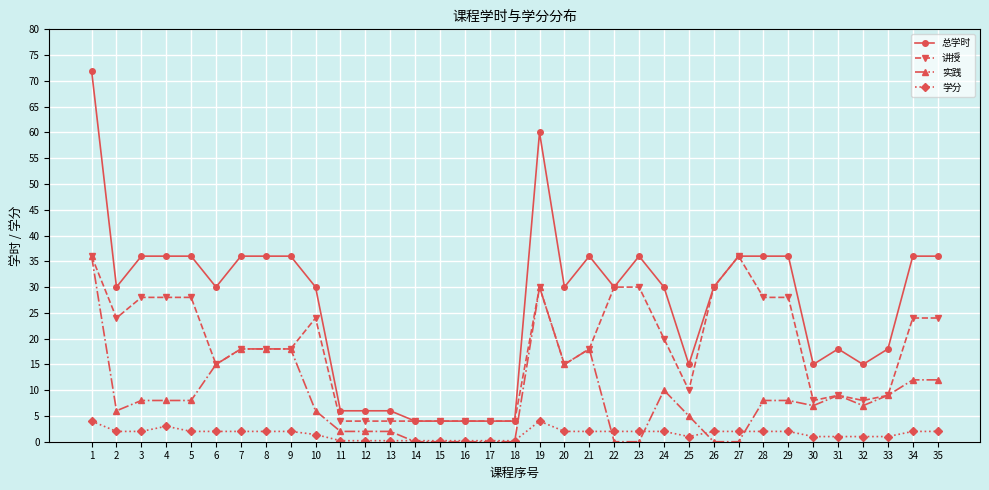

True or false: 讲授 has more than 0 points higher than both neighbors.

True